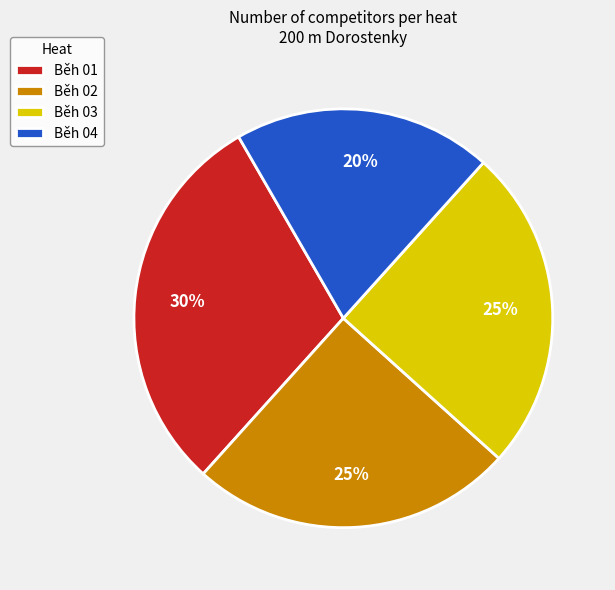

Do Běh 04 and Běh 02 together represent more than half of the pie?

No